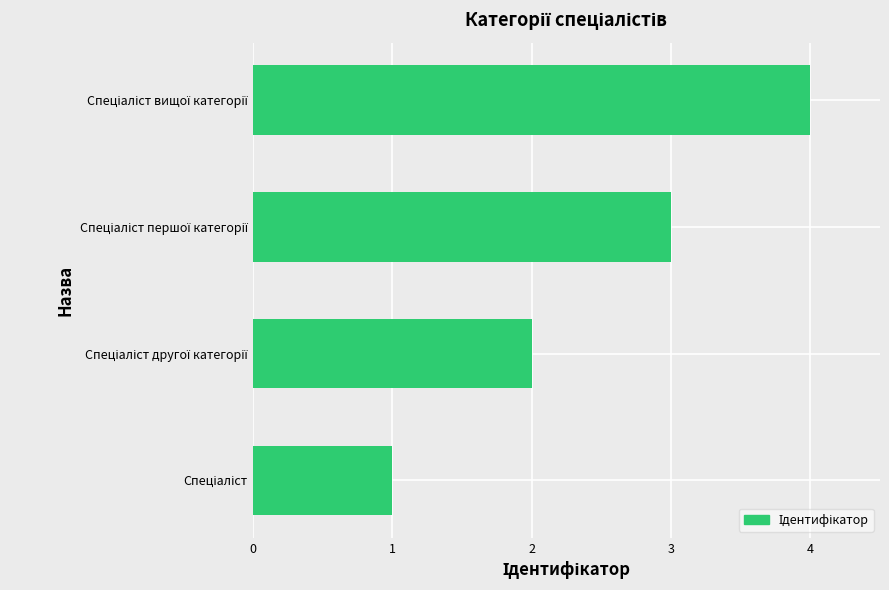

What is the sum of all values?

10